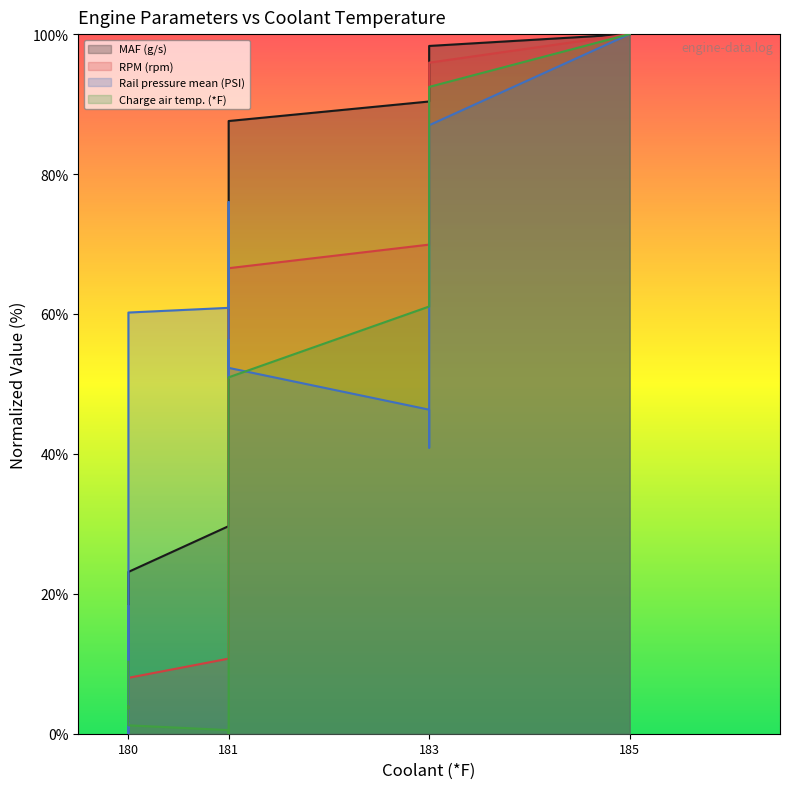

What are all the series names shown in the legend?

MAF (g/s), RPM (rpm), Rail pressure mean (PSI), Charge air temp. (*F)